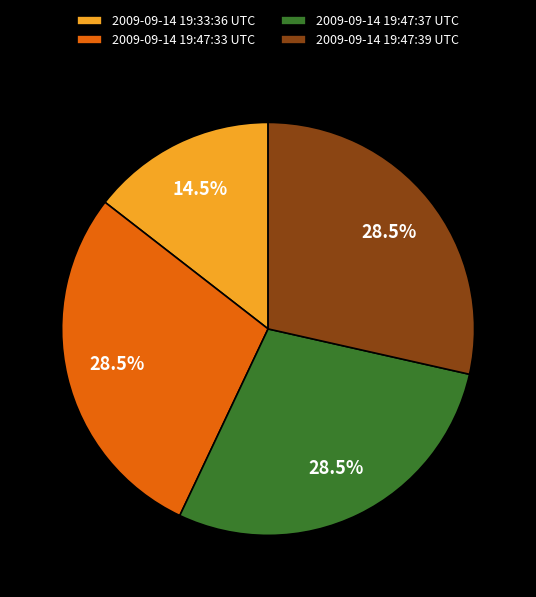

Approximately how many times larger is the value at 2009-09-14 19:47:33 UTC compared to 2009-09-14 19:33:36 UTC?

2.0